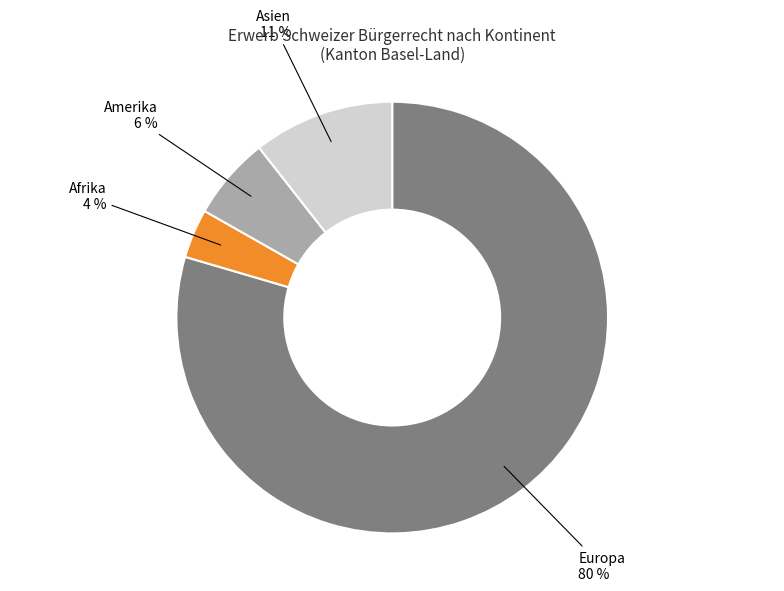

Which slice represents more than half of the pie?

Europa